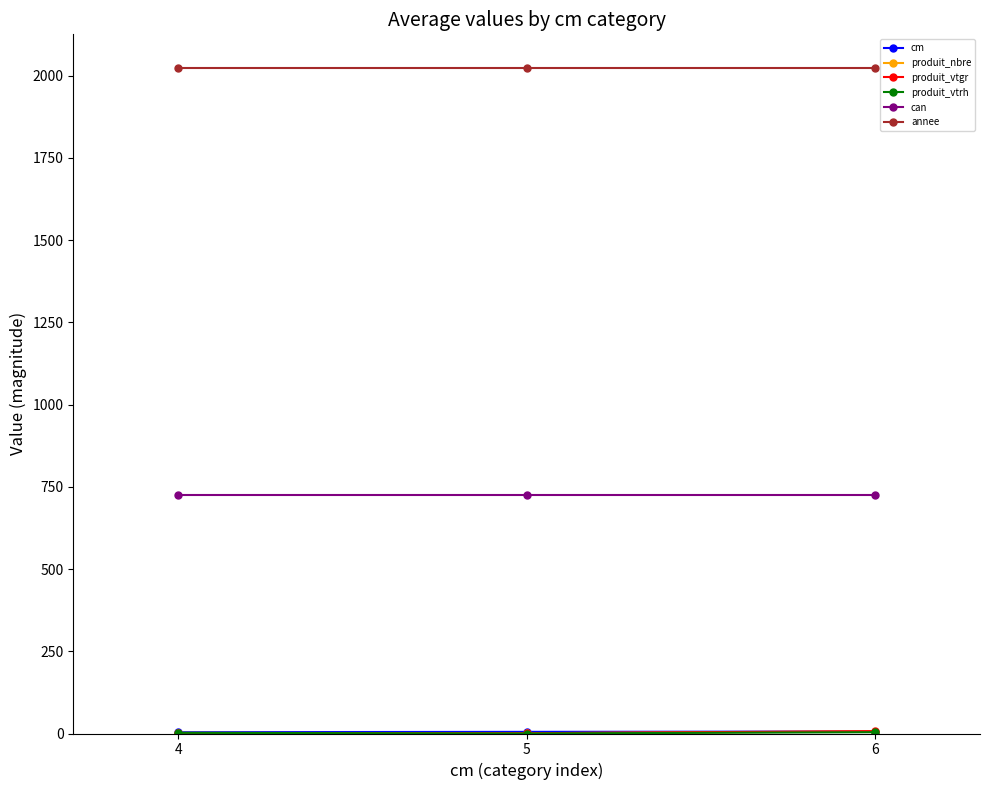

Count the number of categories in the chart.

3